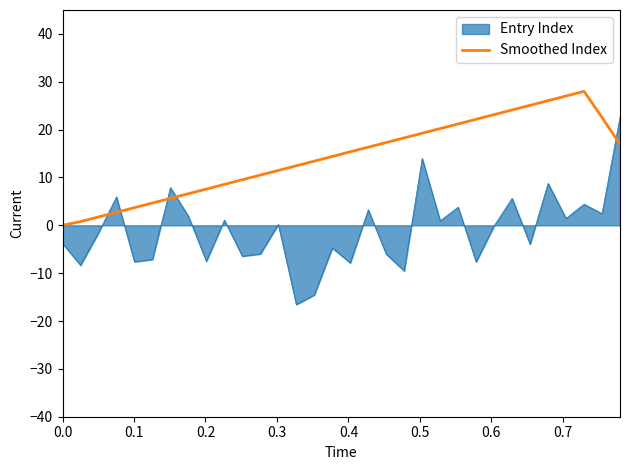

Which series has the widest spread of values?

Entry Index